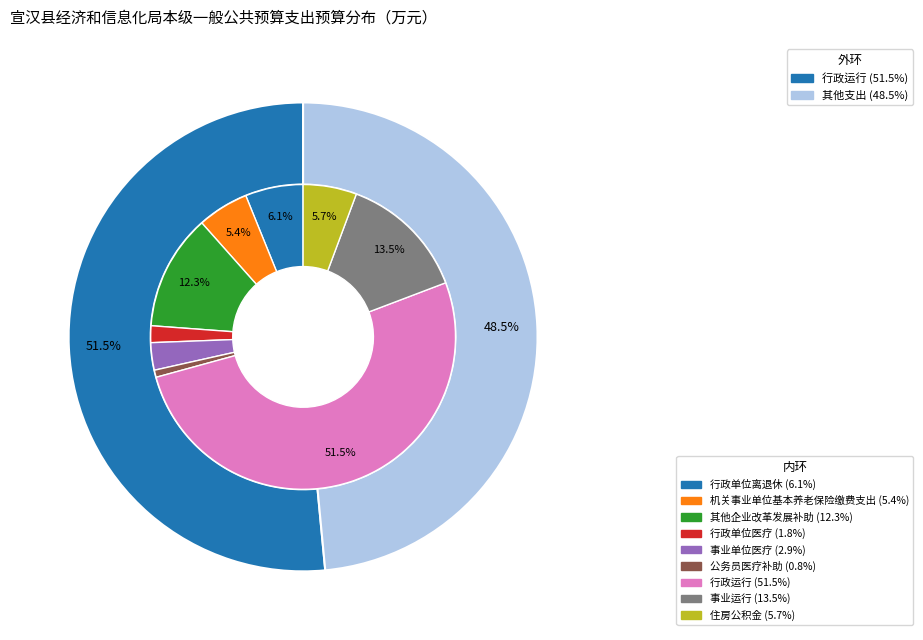

True or false: 机关事业单位基本养老保险缴费支出 accounts for 15% of the total.

False